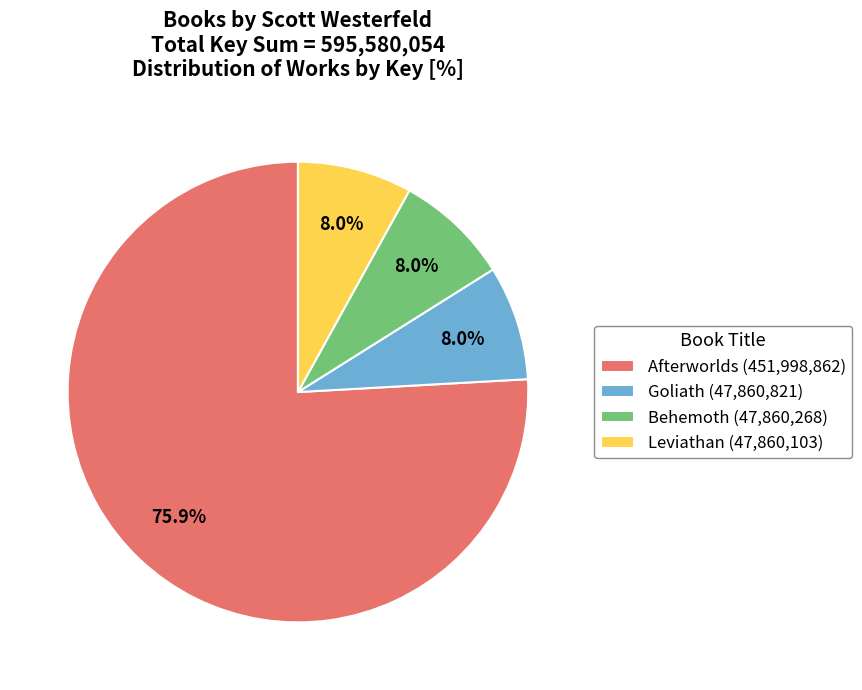

Which has a higher value, Afterworlds (451,998,862) or Goliath (47,860,821)?

Afterworlds (451,998,862)